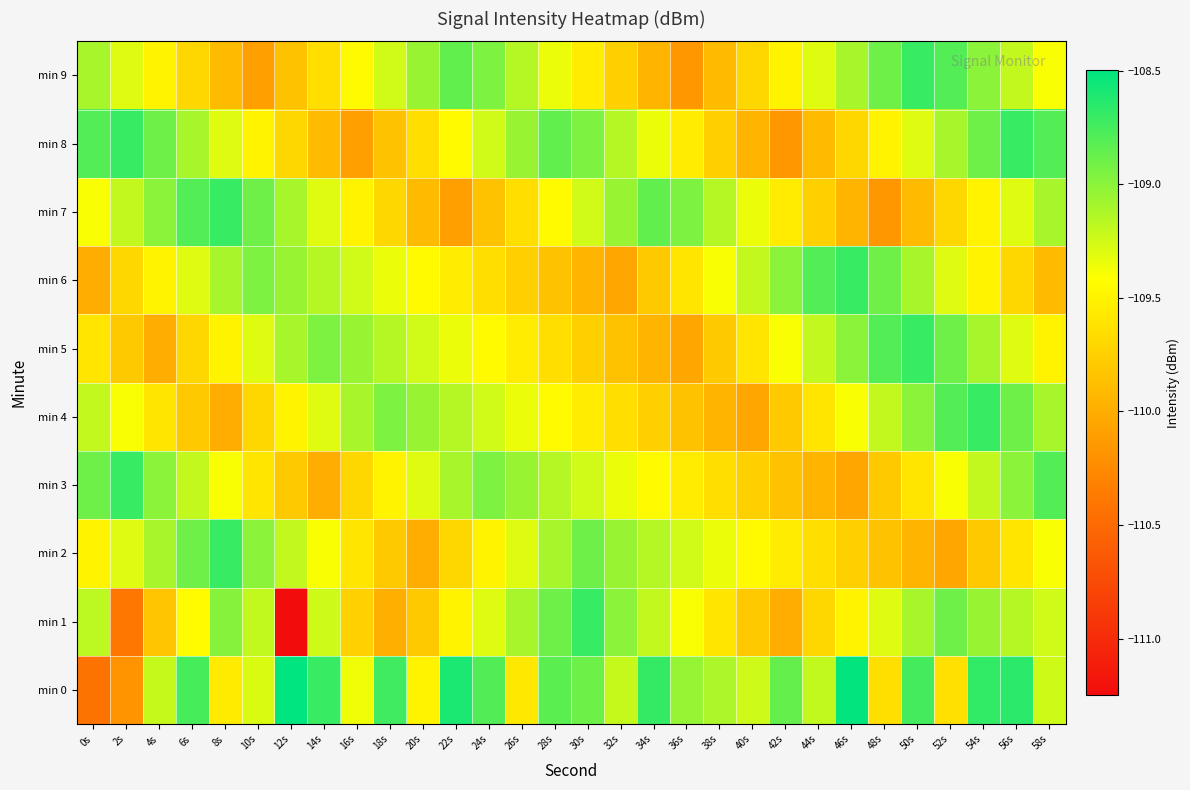

What is the total value across all series at 50s?

-1092.1